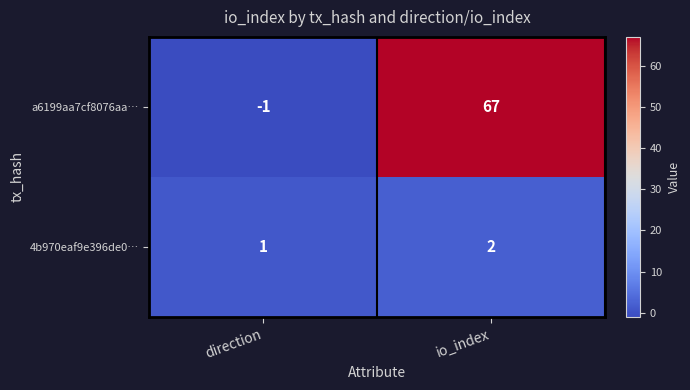

Between direction and io_index, which series saw the biggest shift?

a6199aa7cf8076aa…